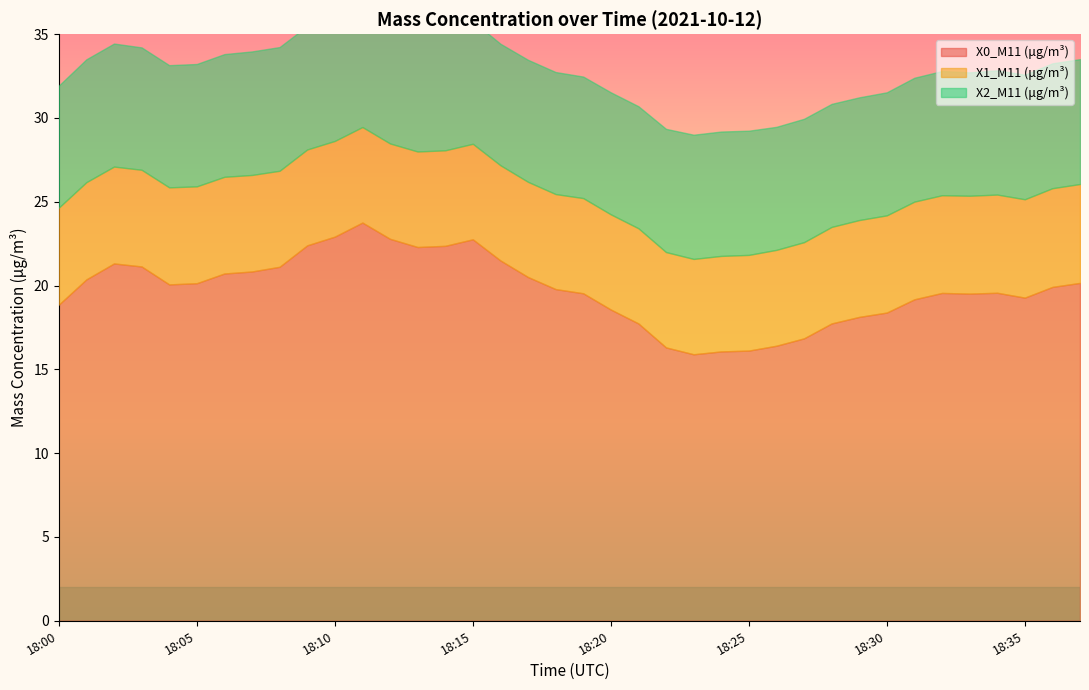

The value of X1_M11 (μg/m³) at 18:30 is 1.4. True or false?

False